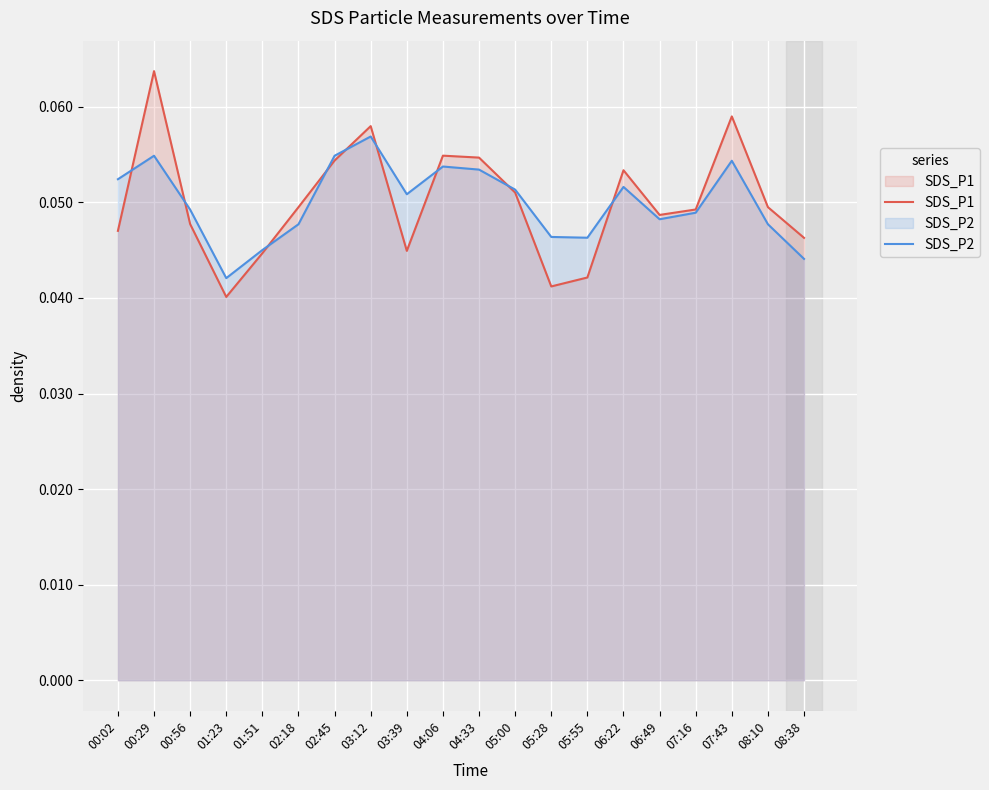

Which category has the highest value in the SDS_P2 series?

03:12